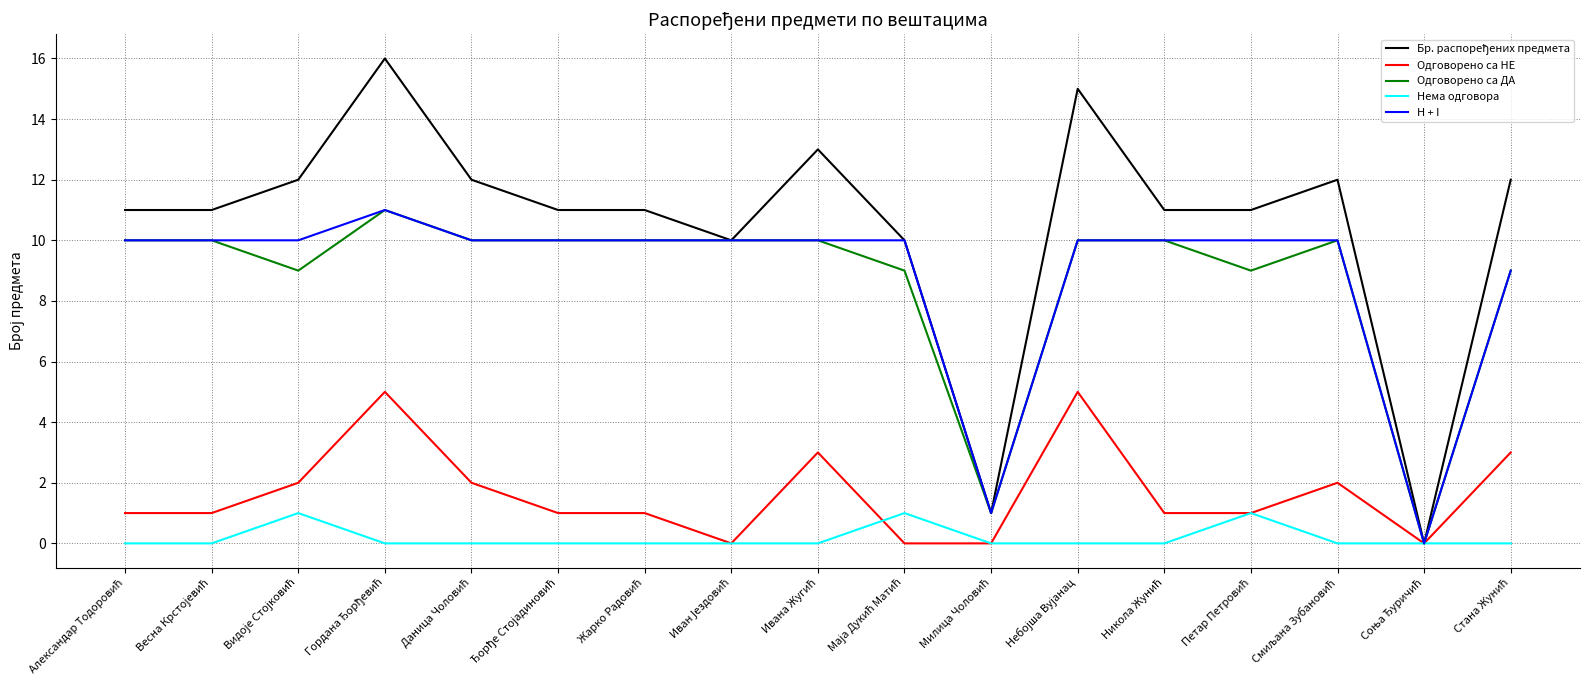

What is the maximum value shown in the chart?

16